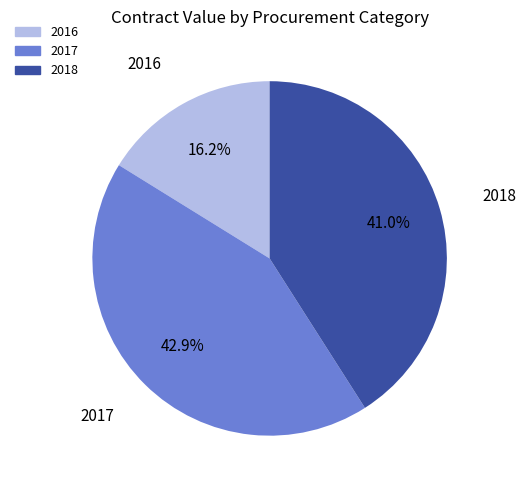

How many slices are in this pie chart?

3